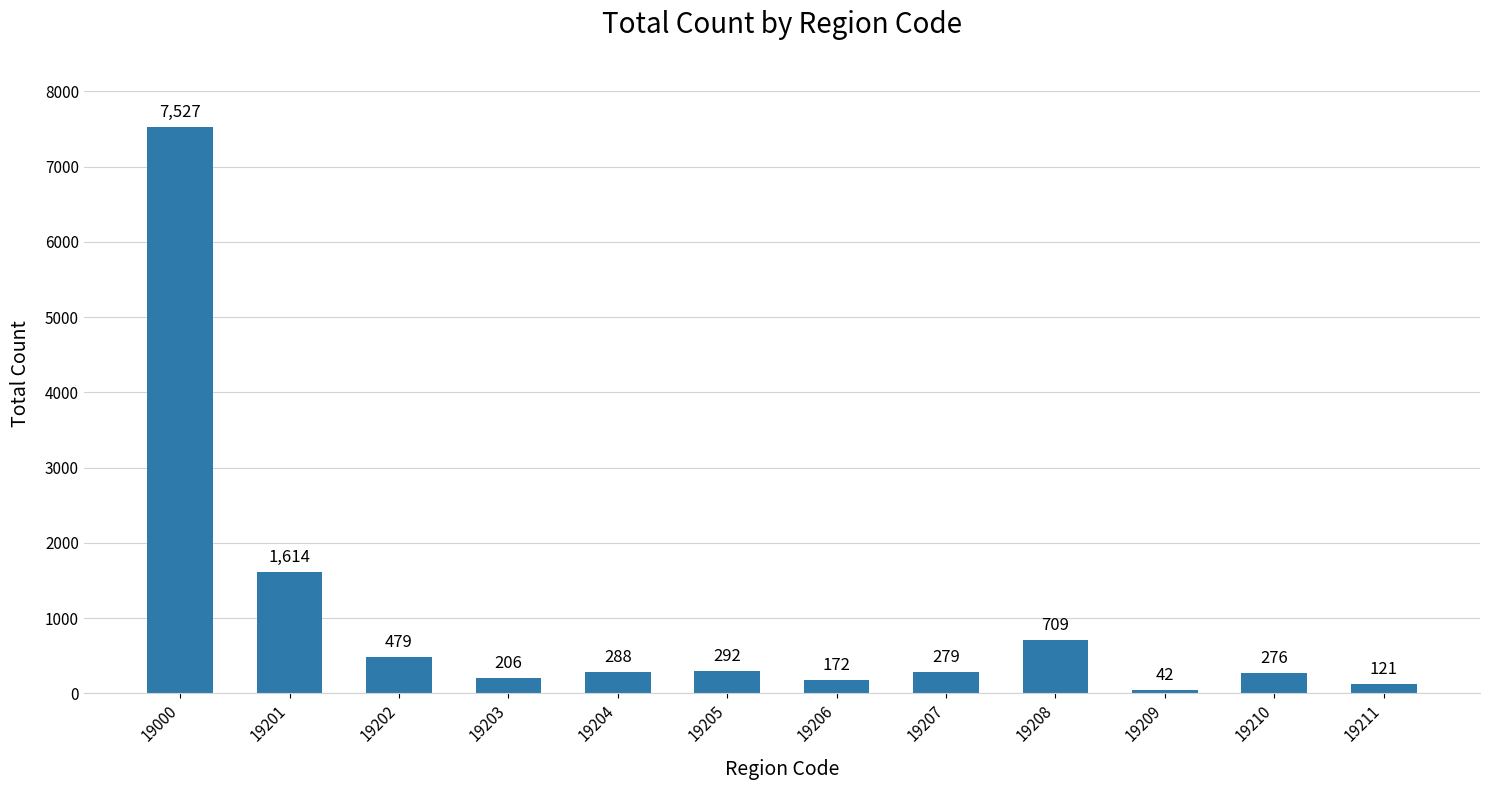

Where does the data first go above 288?

19000